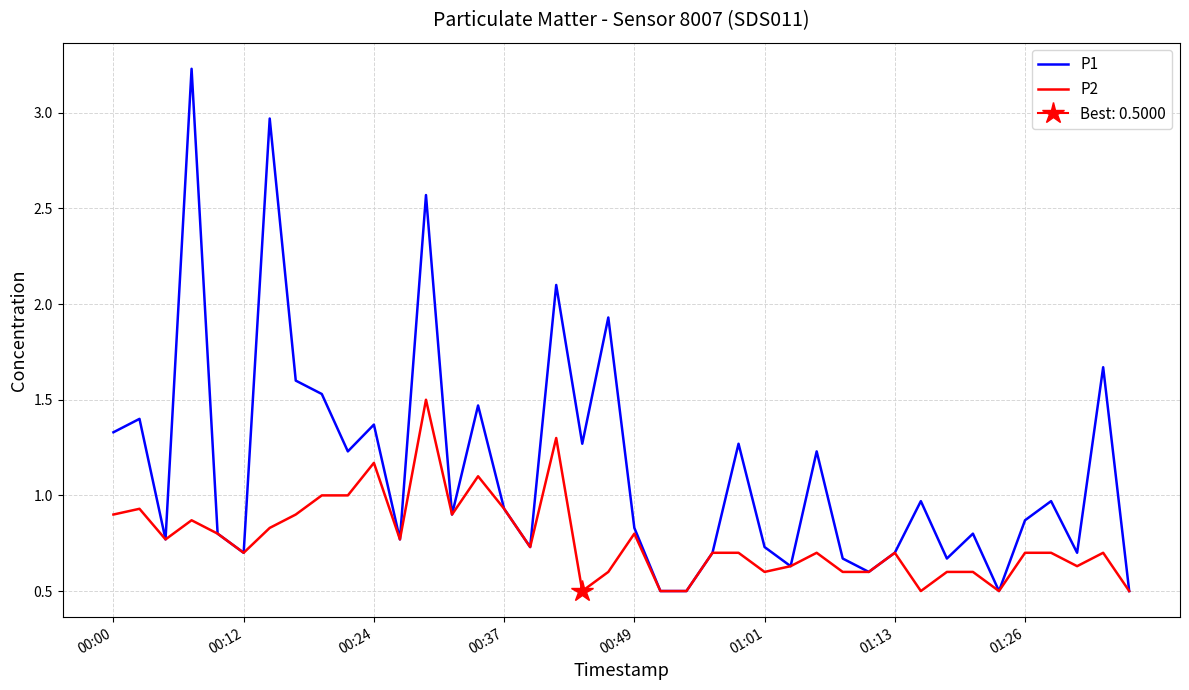

What is the maximum value for P2?

1.5